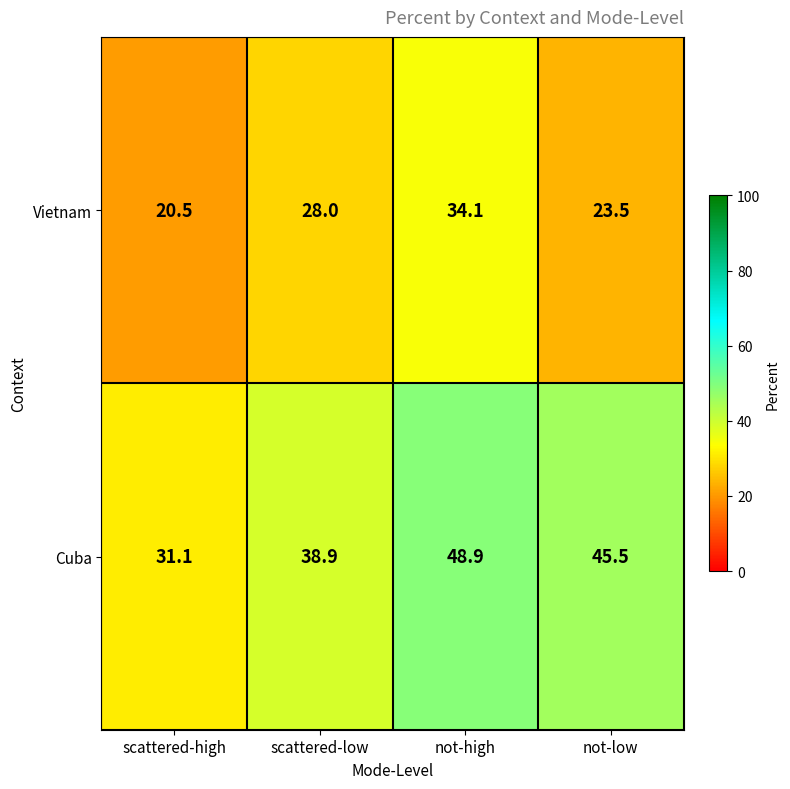

Reading left to right, extract all data points from this chart.

Vietnam: scattered-high=20.5	scattered-low=28.0	not-high=34.1	not-low=23.5
Cuba: scattered-high=31.1	scattered-low=38.9	not-high=48.9	not-low=45.5